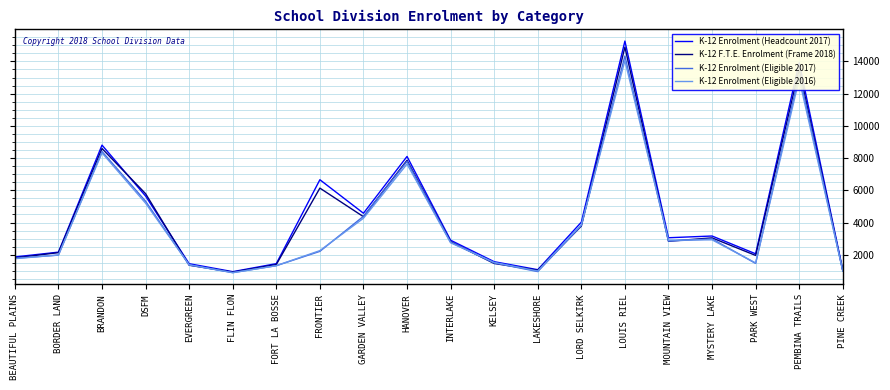

What is the sum of all K-12 F.T.E. Enrolment (Frame 2018) values?

86671.8